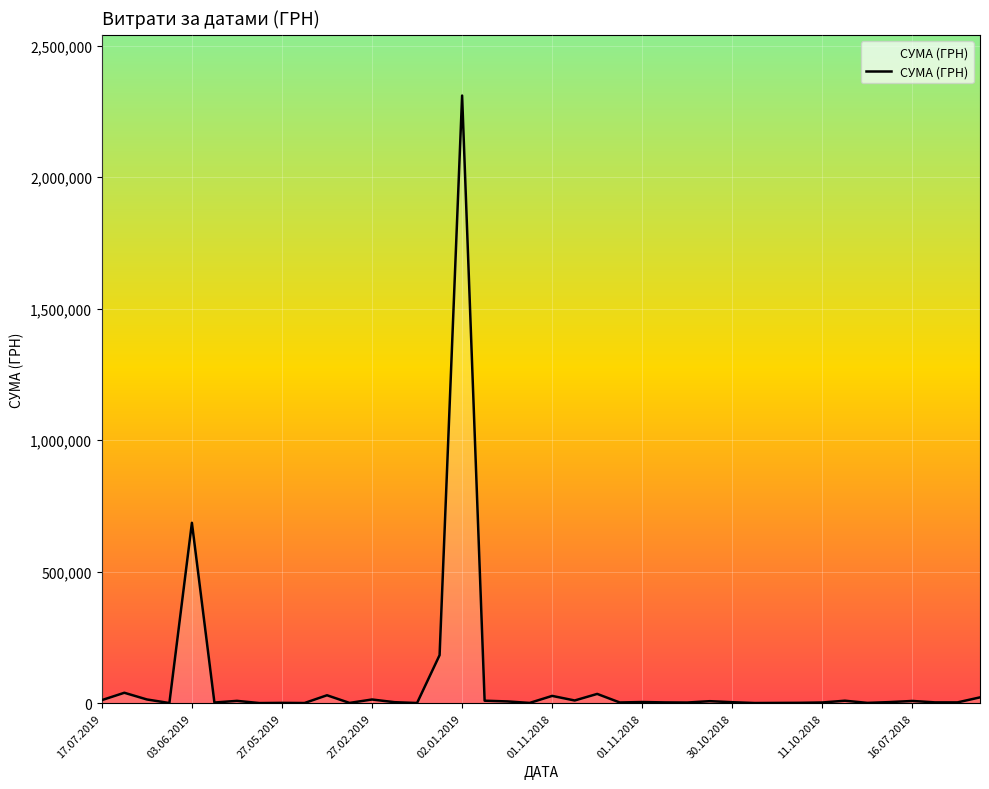

What is the greatest value displayed?

2310253.5